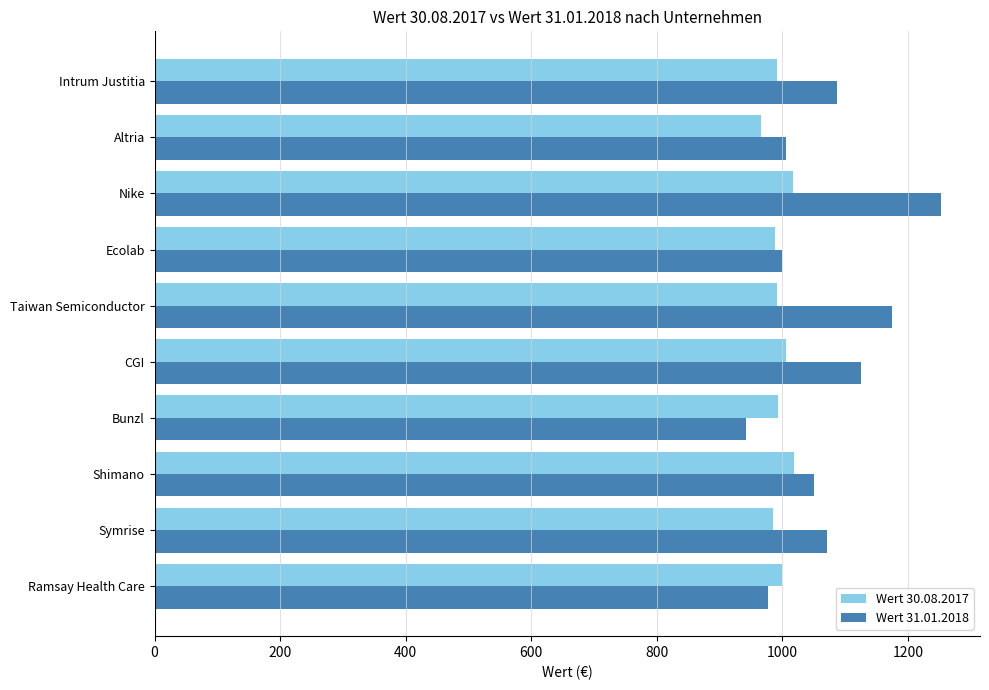

Is it true that Wert 31.01.2018 equals 1992.6 at Nike?

False